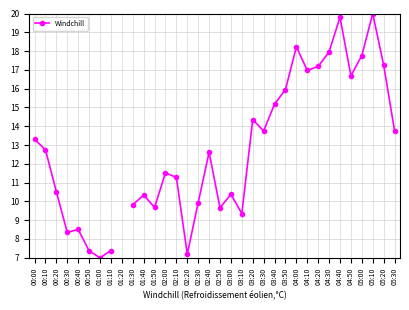

True or false: the data has more than 2 interior local peaks.

True